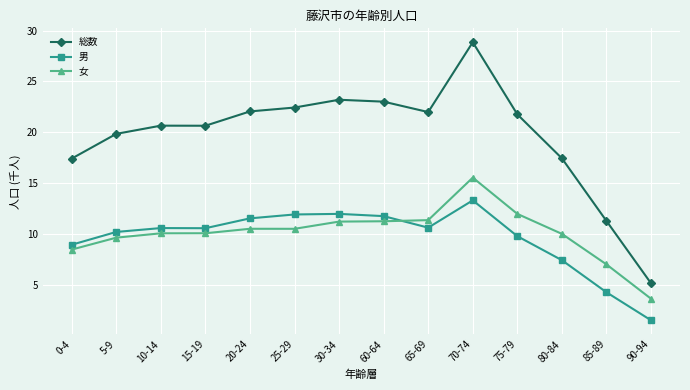

At which category is the sum across all series the highest?

70-74